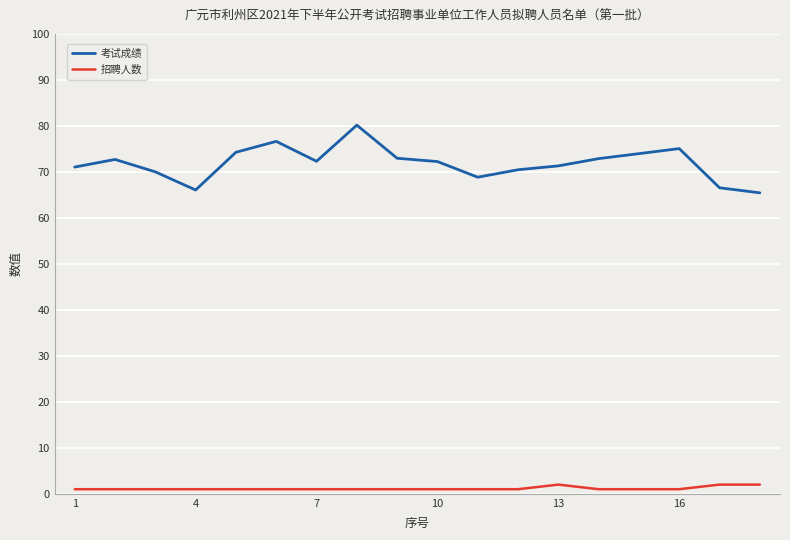

Which series has the largest range (max minus min)?

考试成绩